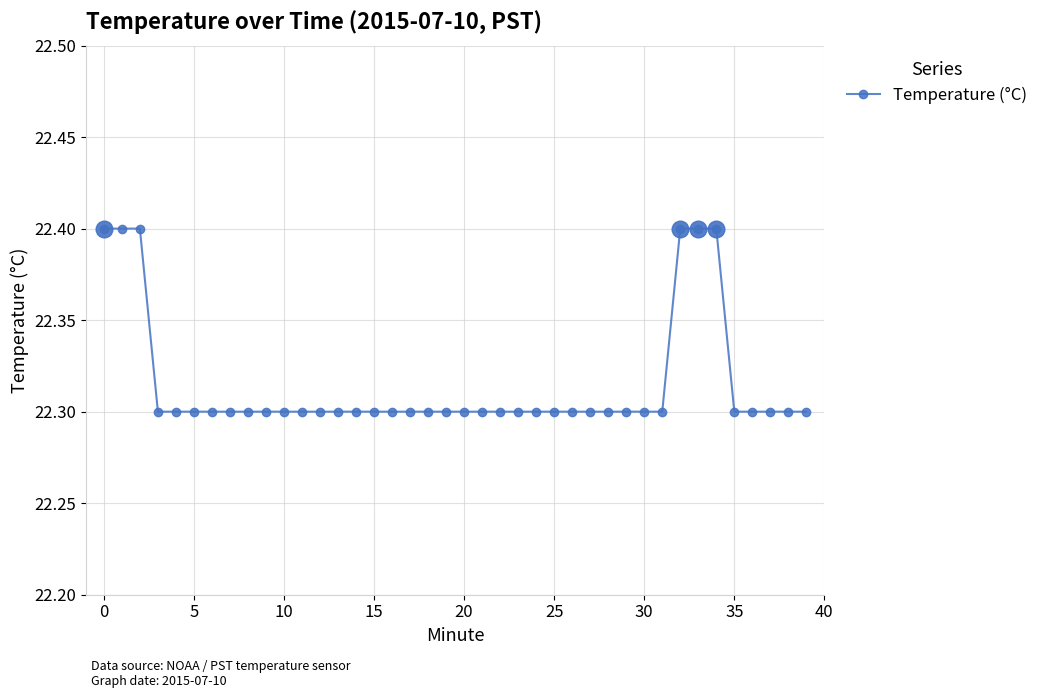

What is the sum of all values?

892.6